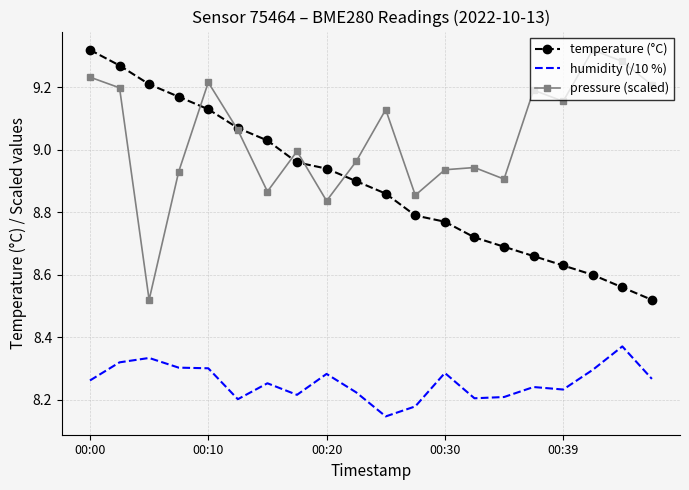

Rank the series by their average value, from lowest to highest.

humidity (/10 %), temperature (°C), pressure (scaled)